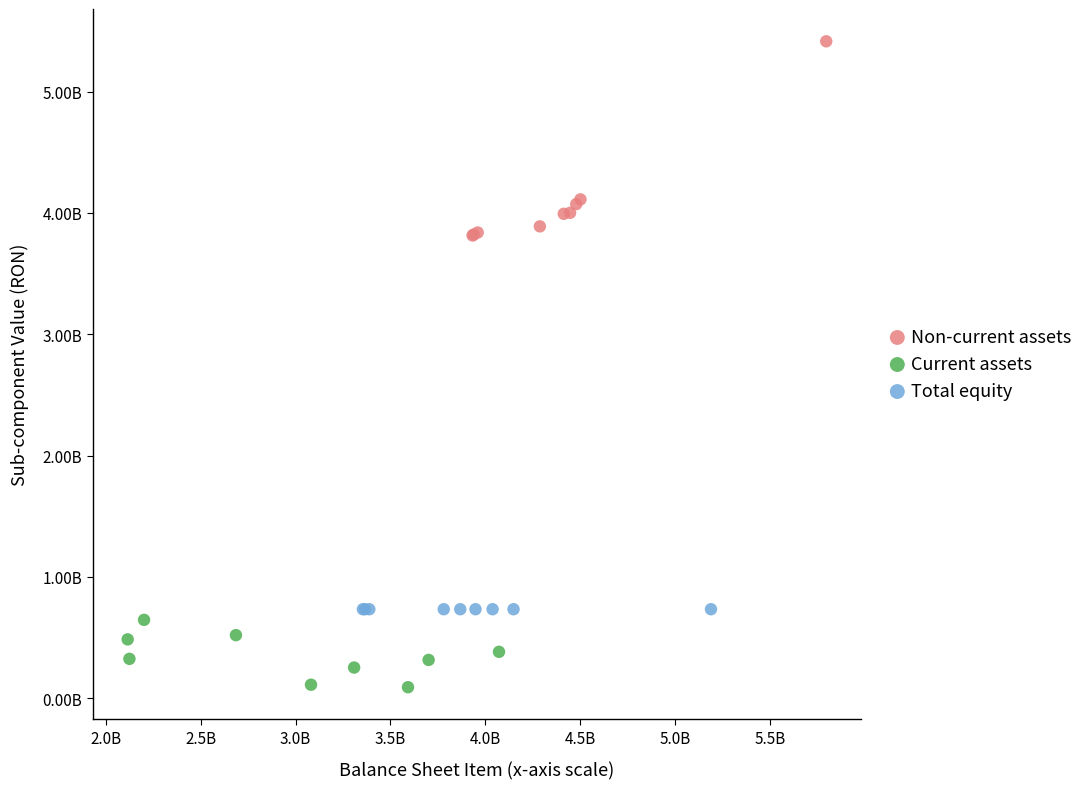

What are all the series names shown in the legend?

Non-current assets, Current assets, Total equity